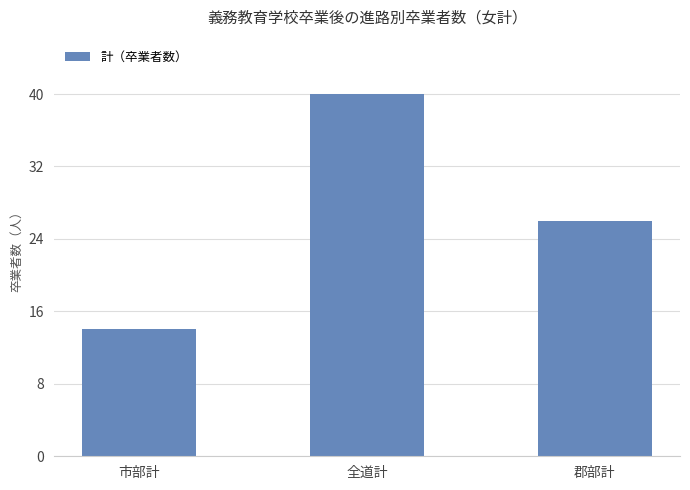

At which category does the chart reach its minimum across all series?

市部計